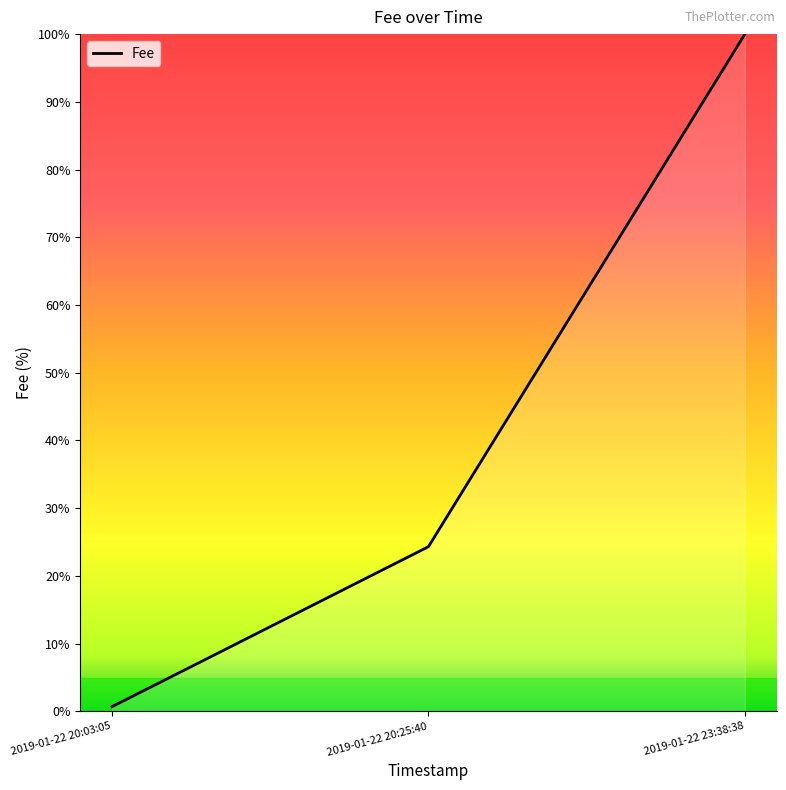

Reading left to right, transcribe all the data shown in this chart.

0.7	24.3	100.0